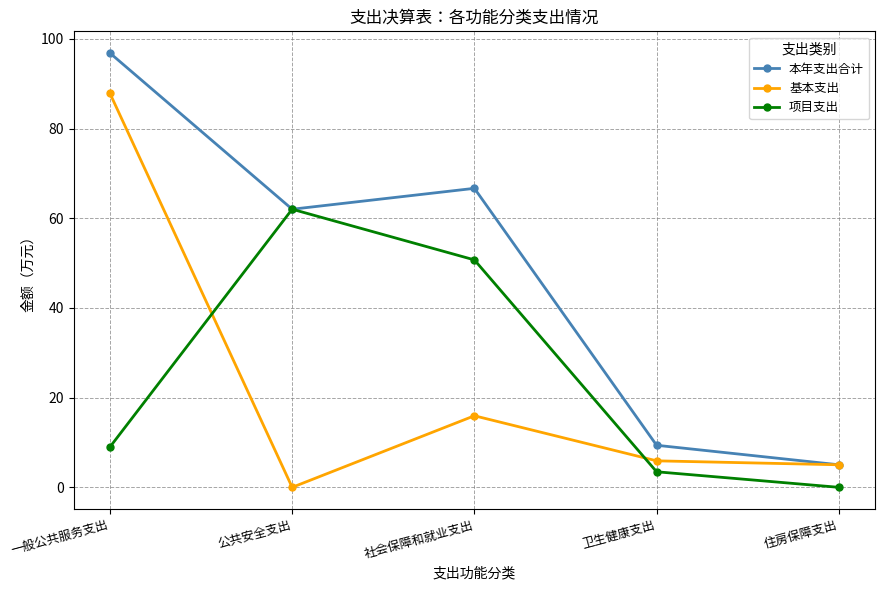

Count the number of data series in this chart.

3